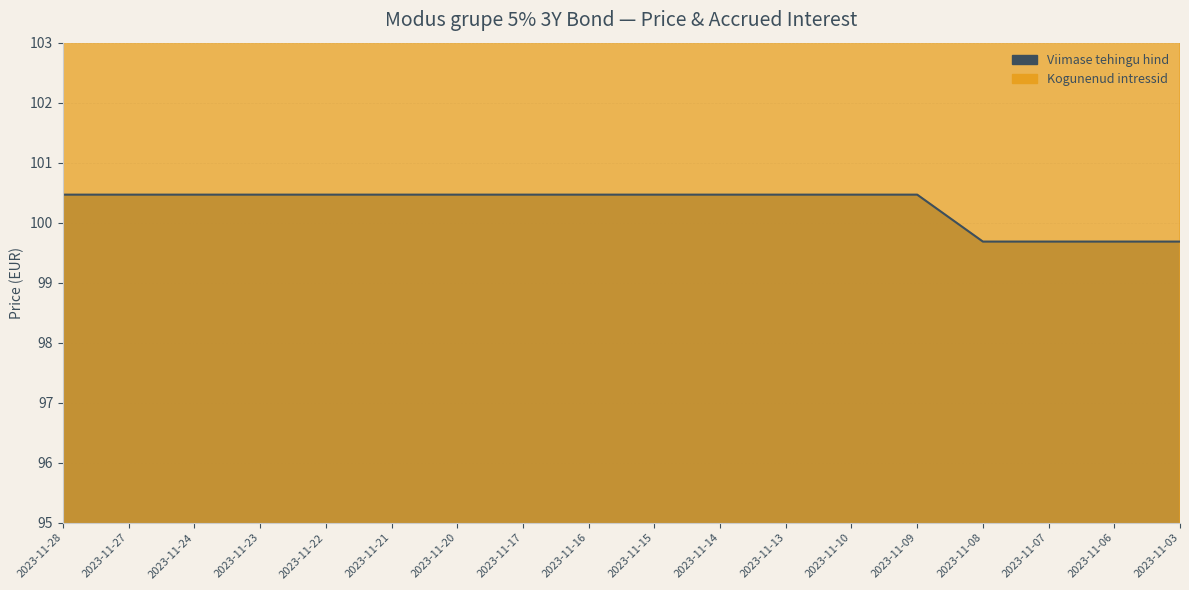

True or false: Viimase tehingu hind and Kogunenud intressid intersect in this chart.

False